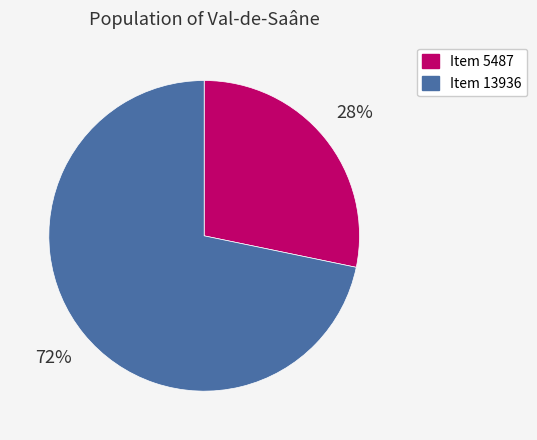

To the nearest percent, what percentage of the pie is Item 5487?

28%